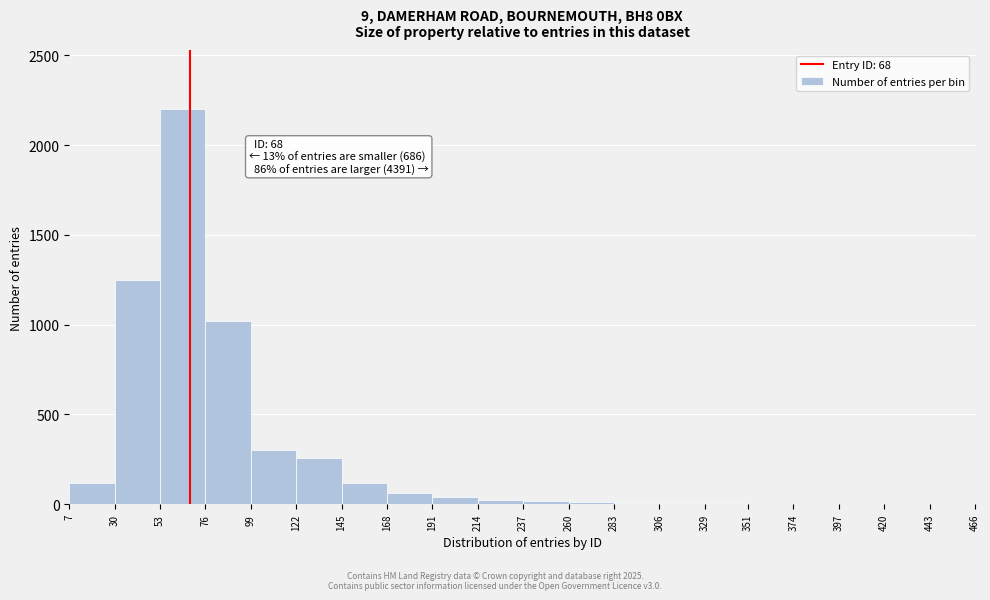

Over which range of the x-axis is the bar tallest?

53 to 76